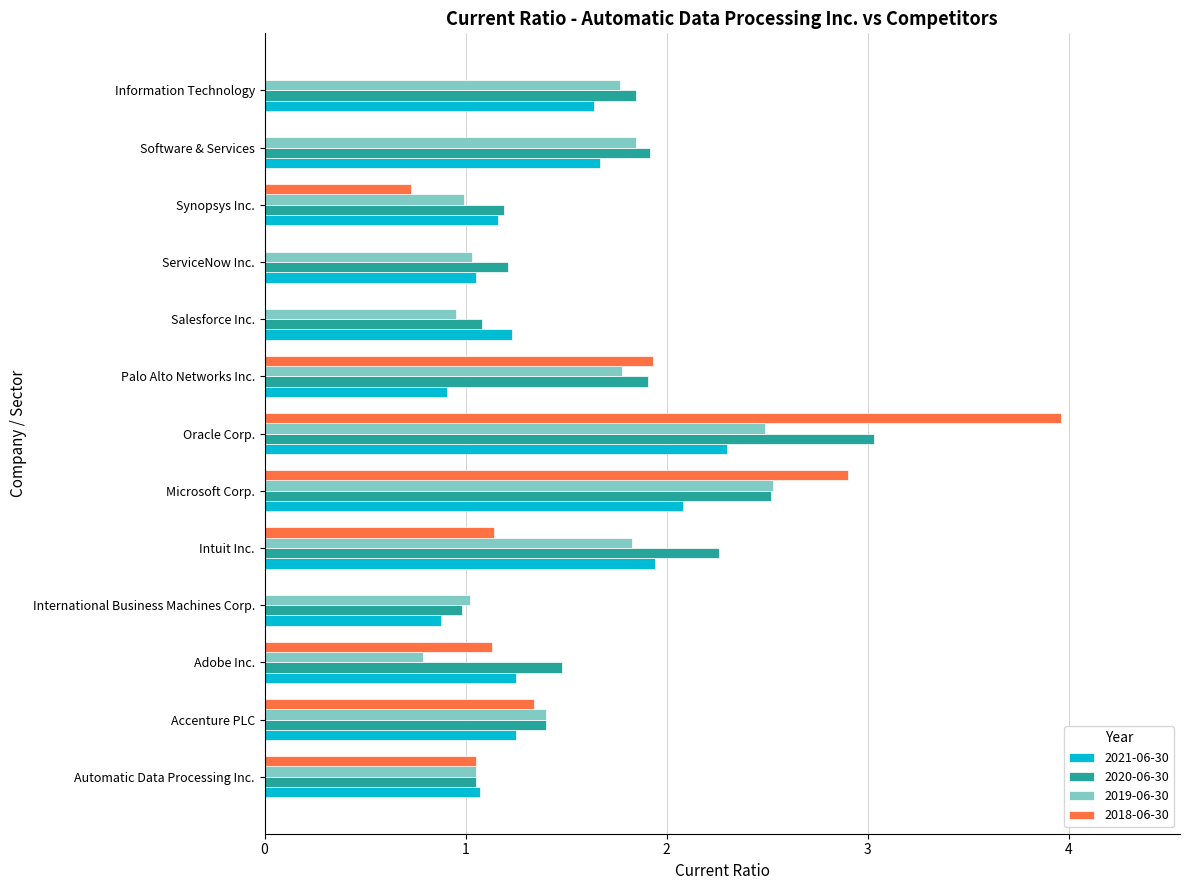

At which label does 2020-06-30 reach its peak?

Oracle Corp.